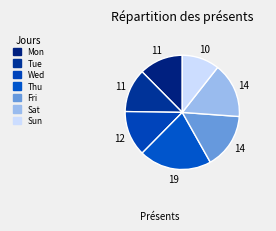

To the nearest percent, what is the difference between the Tue and Fri slice percentages?

3%